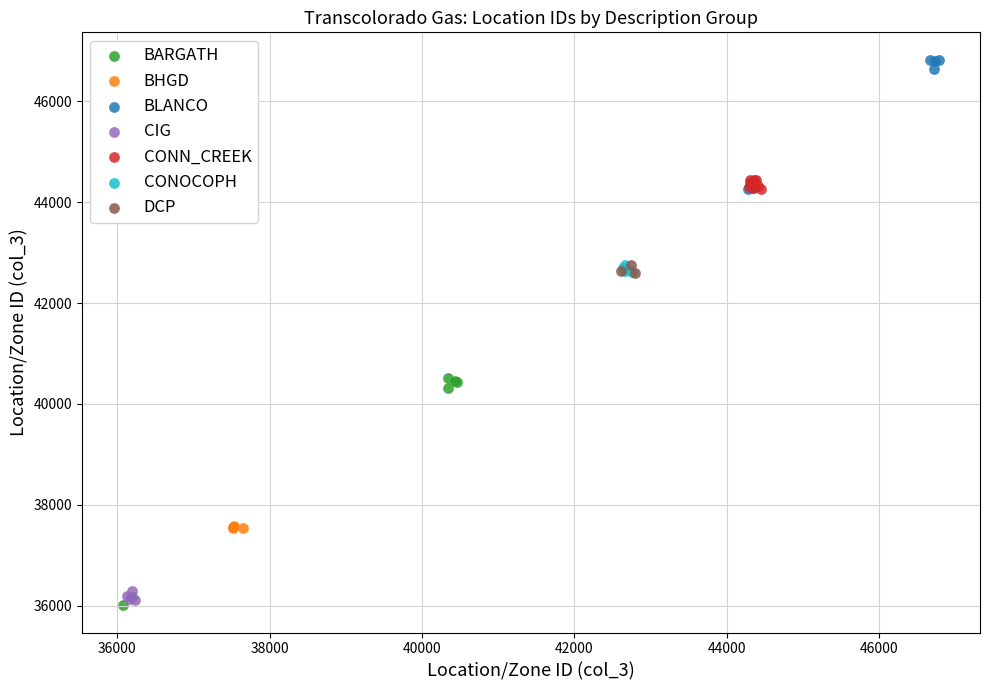

Which series reaches the maximum Y coordinate?

BLANCO